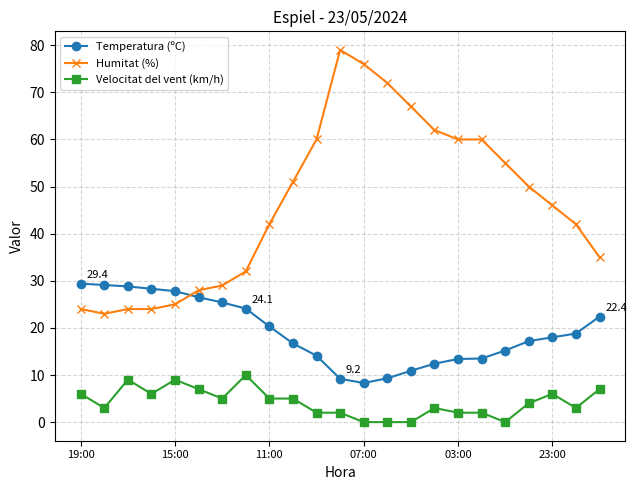

List the series in order of their overall mean, lowest first.

Velocitat del vent (km/h), Temperatura (ºC), Humitat (%)